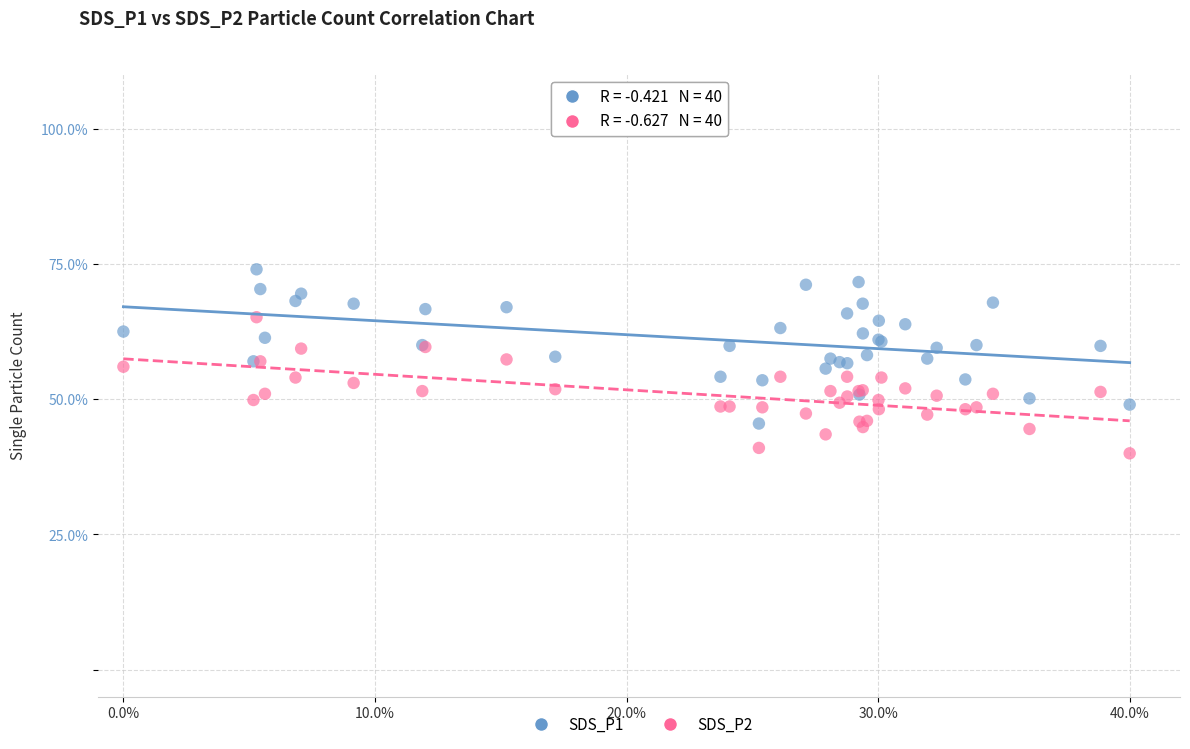

Which series reaches the maximum Y coordinate?

SDS_P1